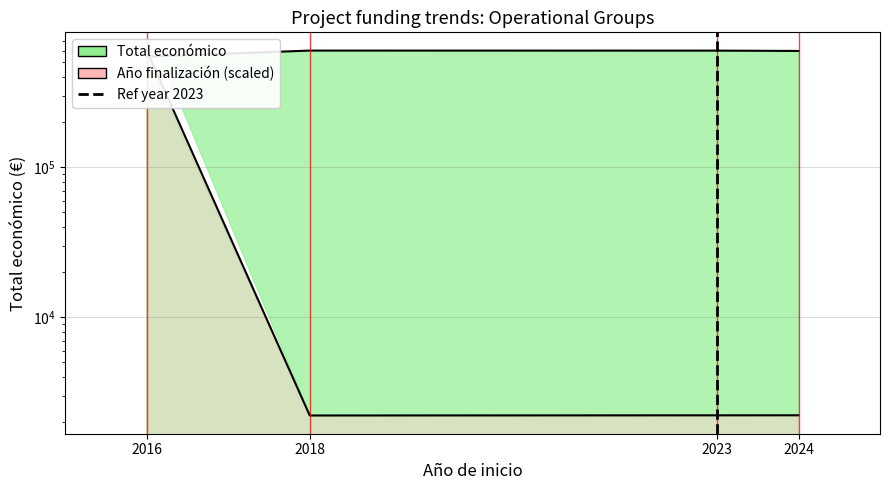

Rank the series by their maximum value, from lowest to highest.

Total económico, Año de finalización